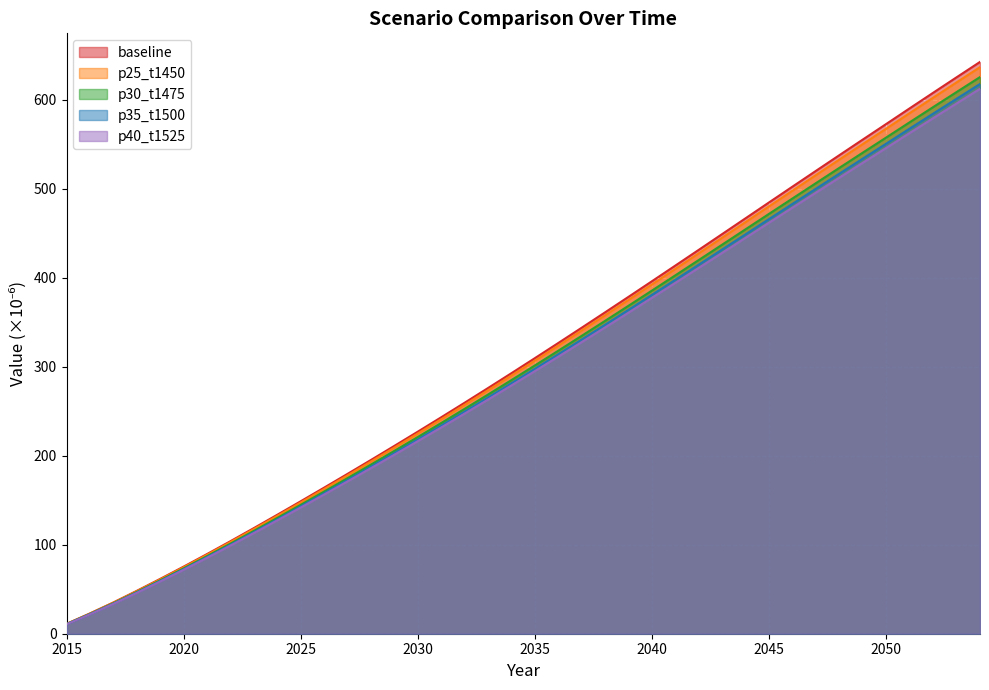

How many series are shown in this chart?

5